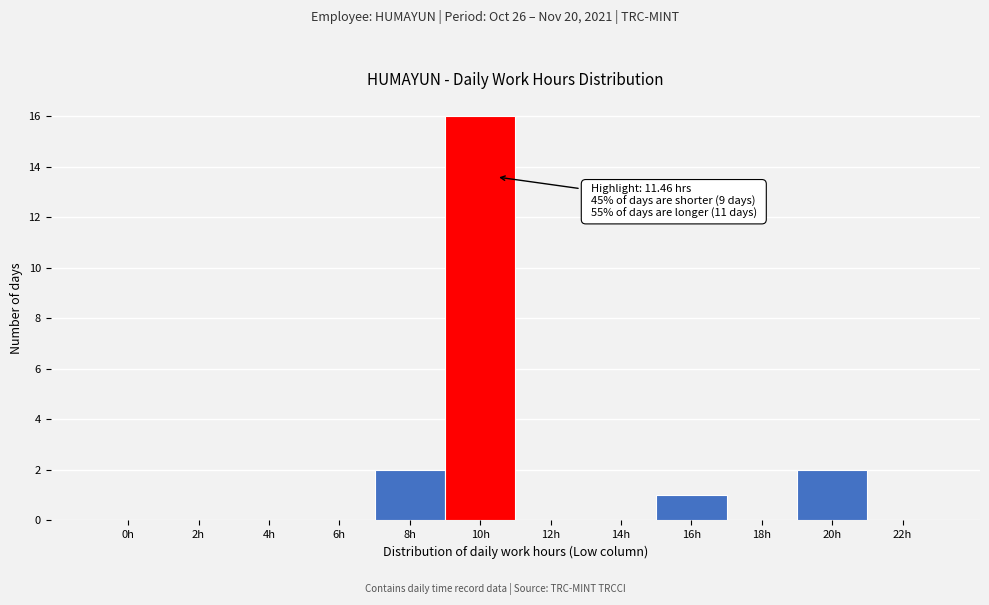

Reading left to right, transcribe all the data shown in this chart.

0h=0	2h=0	4h=0	6h=0	8h=2	10h=16	12h=0	14h=0	16h=1	18h=0	20h=2	22h=0